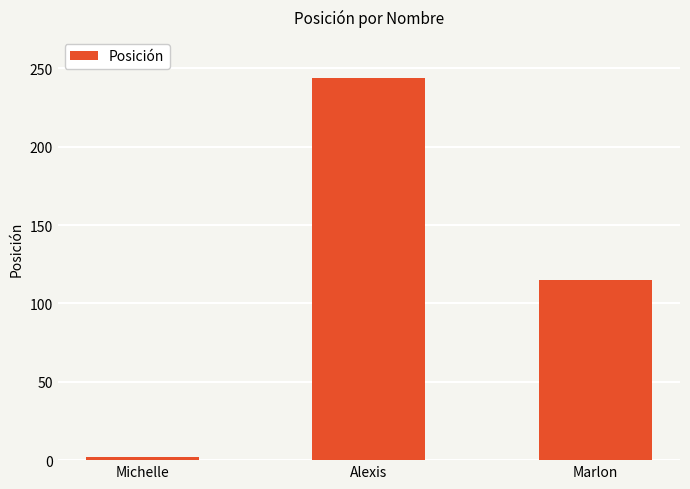

Is it true that the value at Marlon is 115?

True